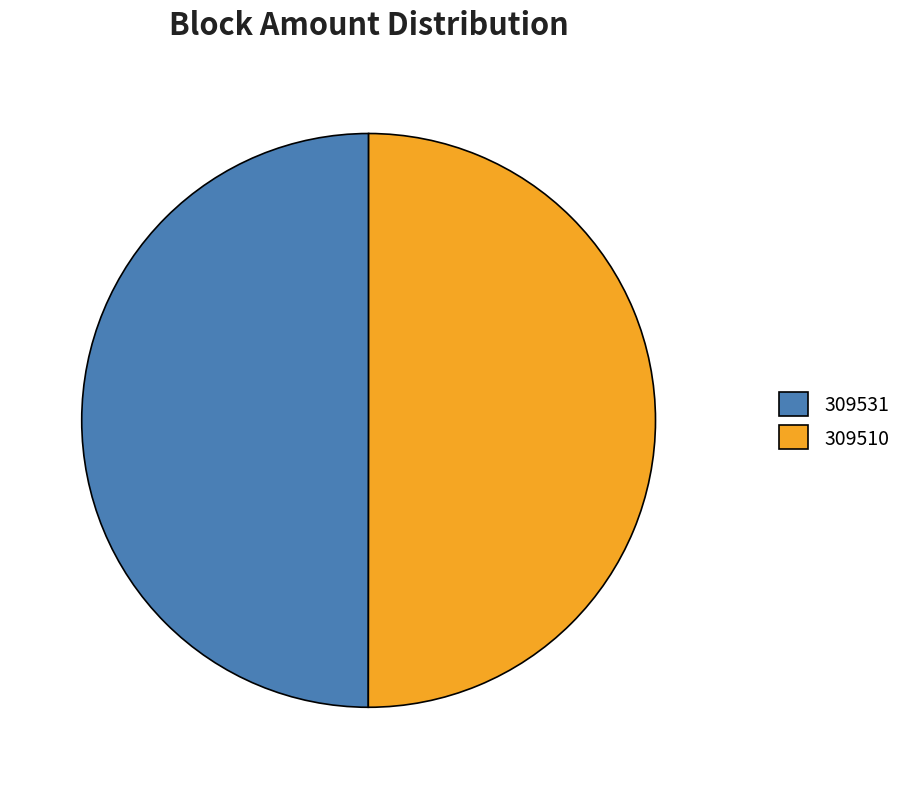

Is it true that 309510 is 59% of the pie?

False